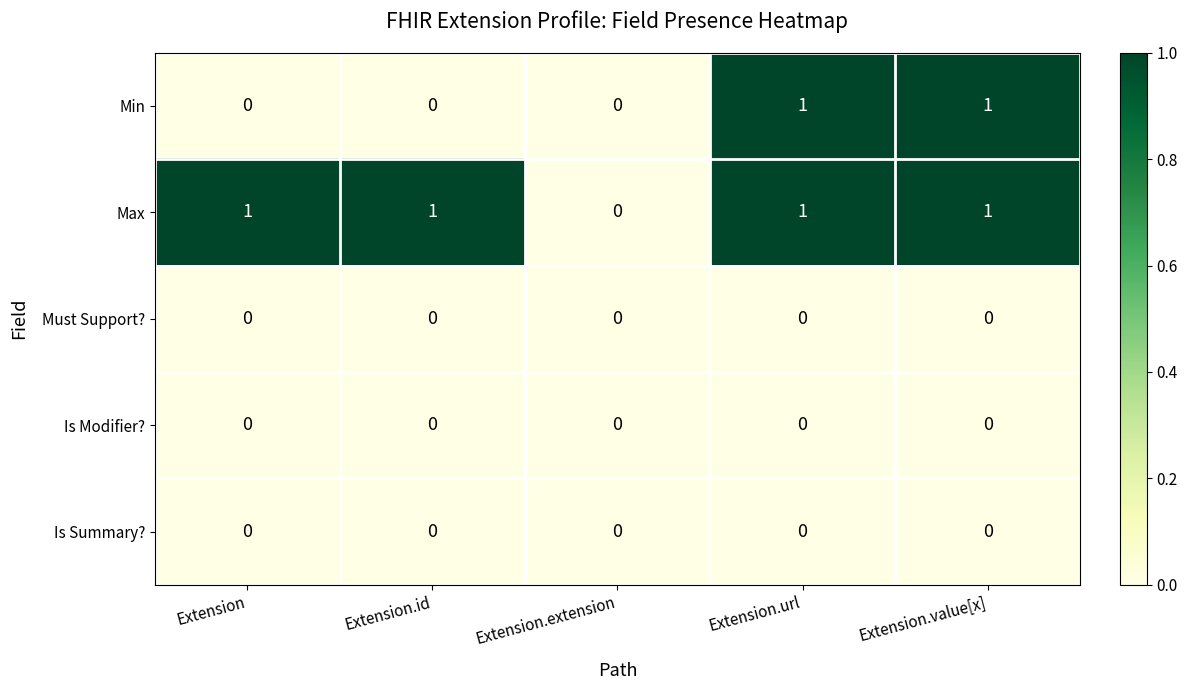

Between Extension and Extension.value[x], which series saw the biggest shift?

Min